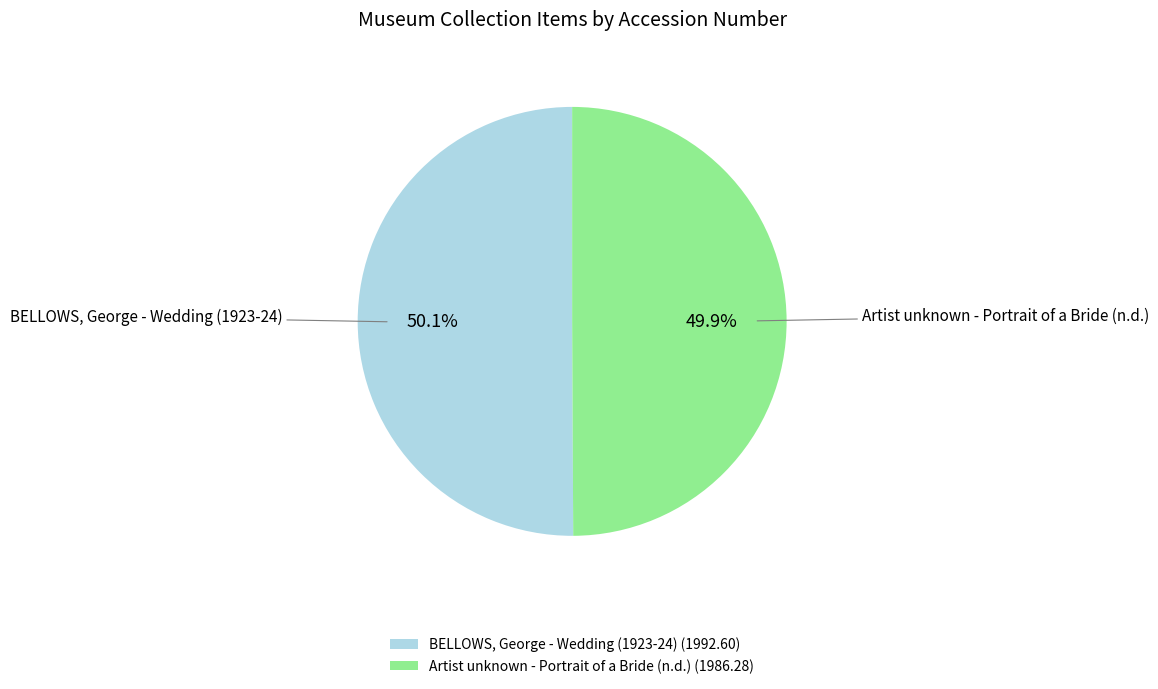

What is the ratio of the value at Artist unknown - Portrait of a Bride (n.d.) (1986.28) to the value at BELLOWS, George - Wedding (1923-24) (1992.60)?

1.0